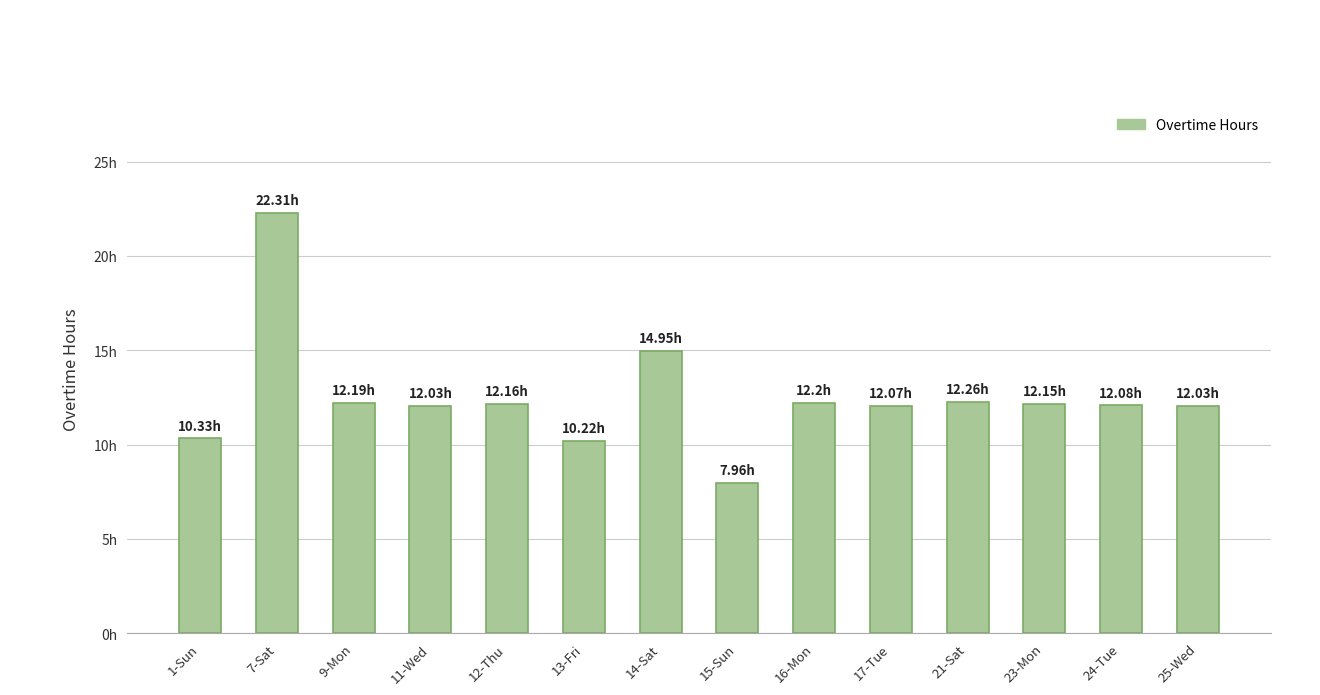

What value does the data have at 25-Wed?

12.0